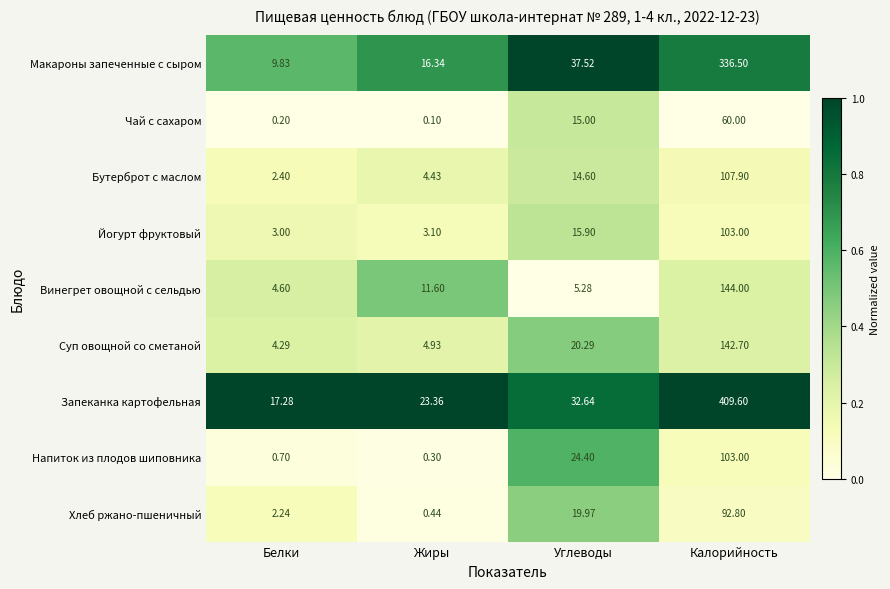

At which category is the sum across all series the highest?

Калорийность